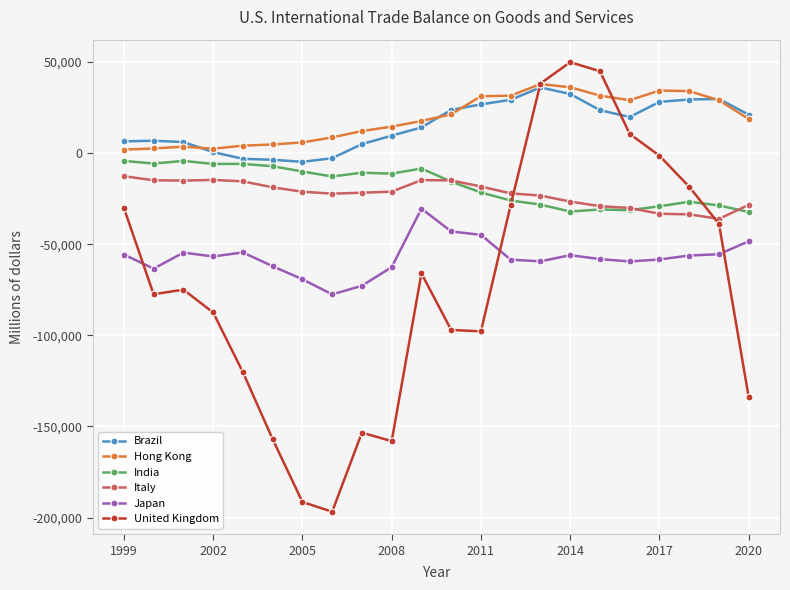

What are all the series names shown in the legend?

Brazil, Hong Kong, India, Italy, Japan, United Kingdom